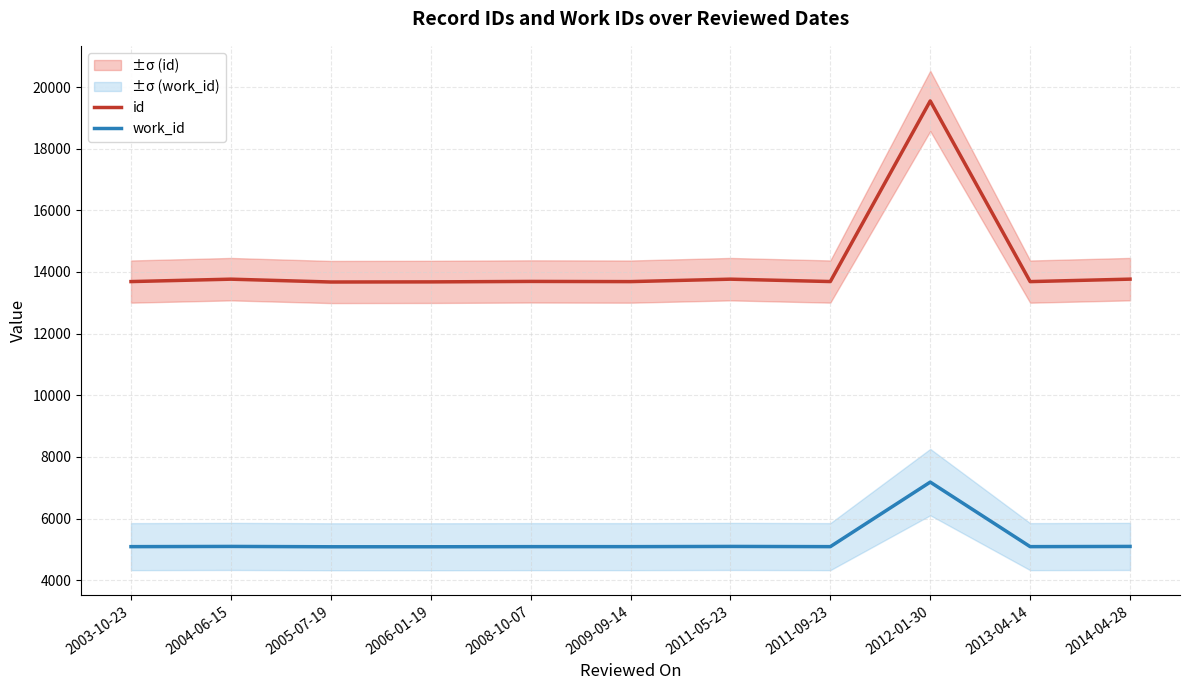

What is the label of the 11th point from the right?

2003-10-23